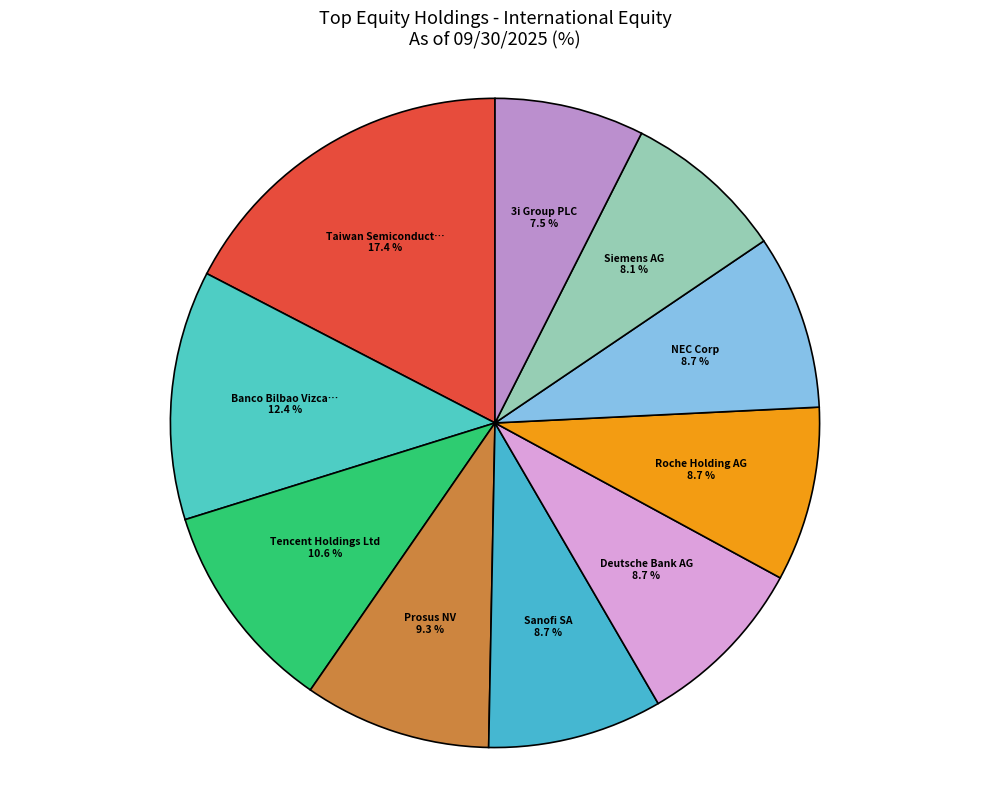

How many slices are in this pie chart?

10